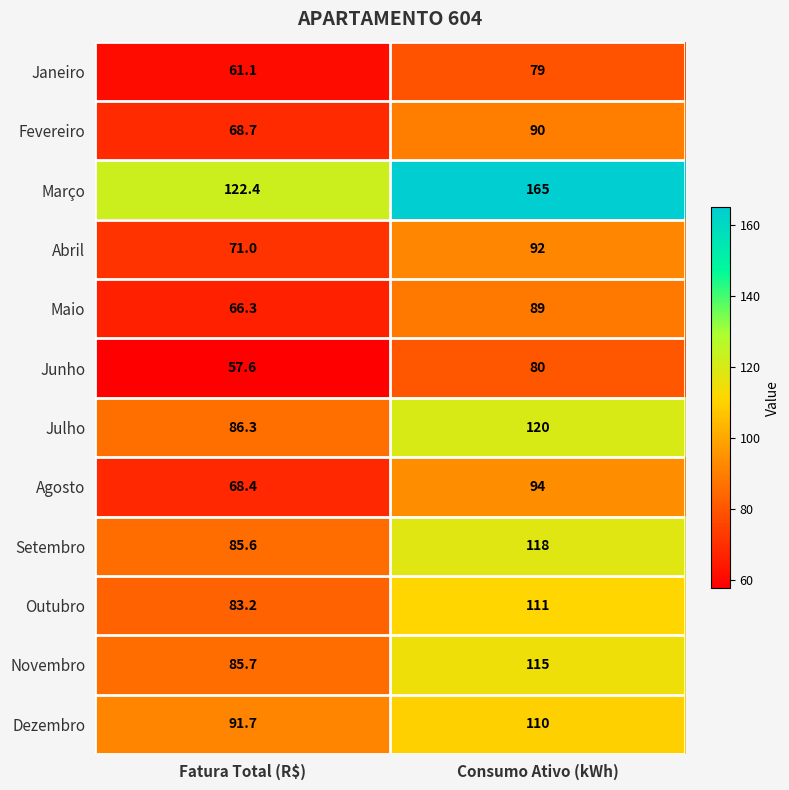

Count the number of categories in the chart.

2